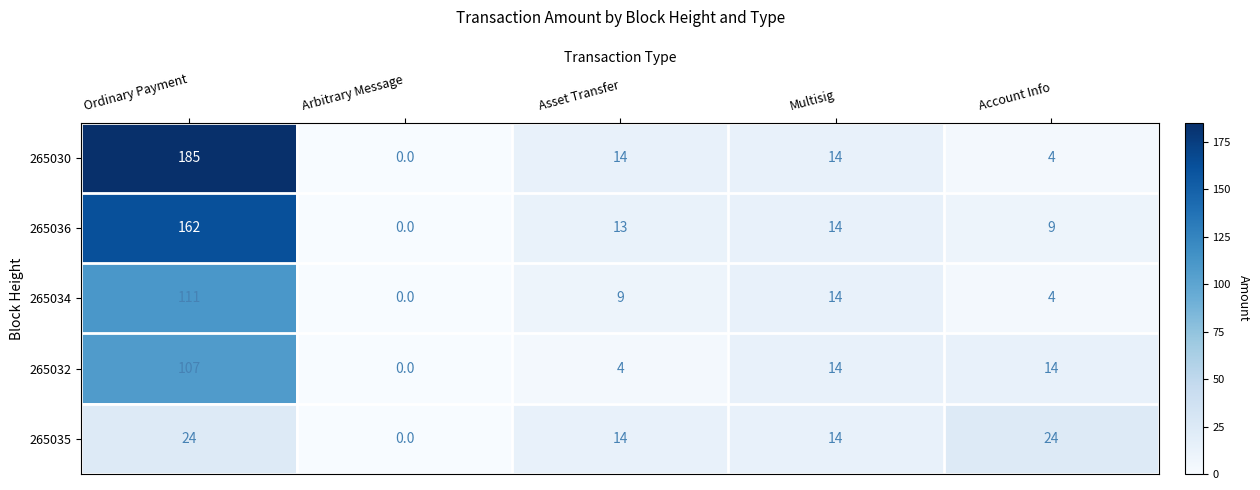

What is the difference between the maximum and minimum values in the 265036 series?

162